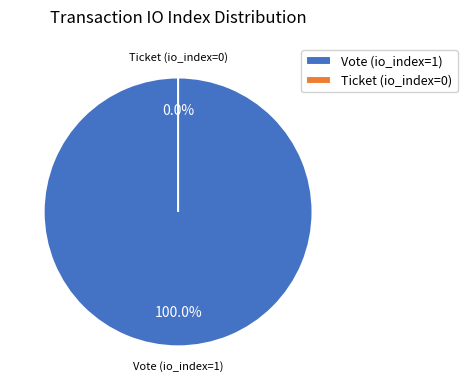

To the nearest percent, what is the combined percentage of Vote (io_index=1) and Ticket (io_index=0)?

100%